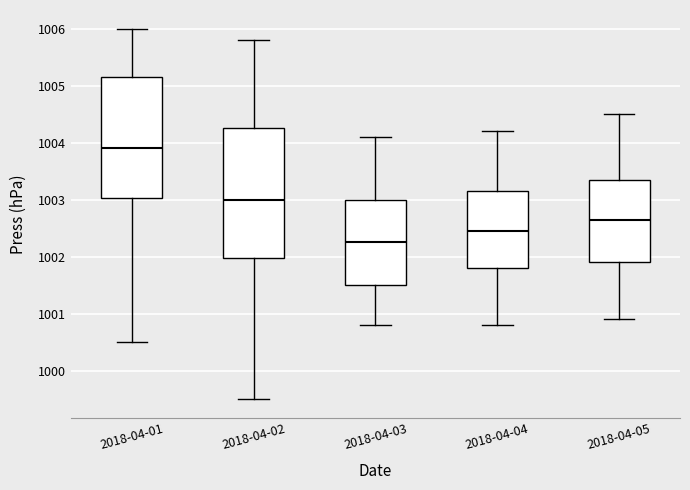

Comparing the boxes themselves (not the whiskers), which one is the tallest?

2018-04-02